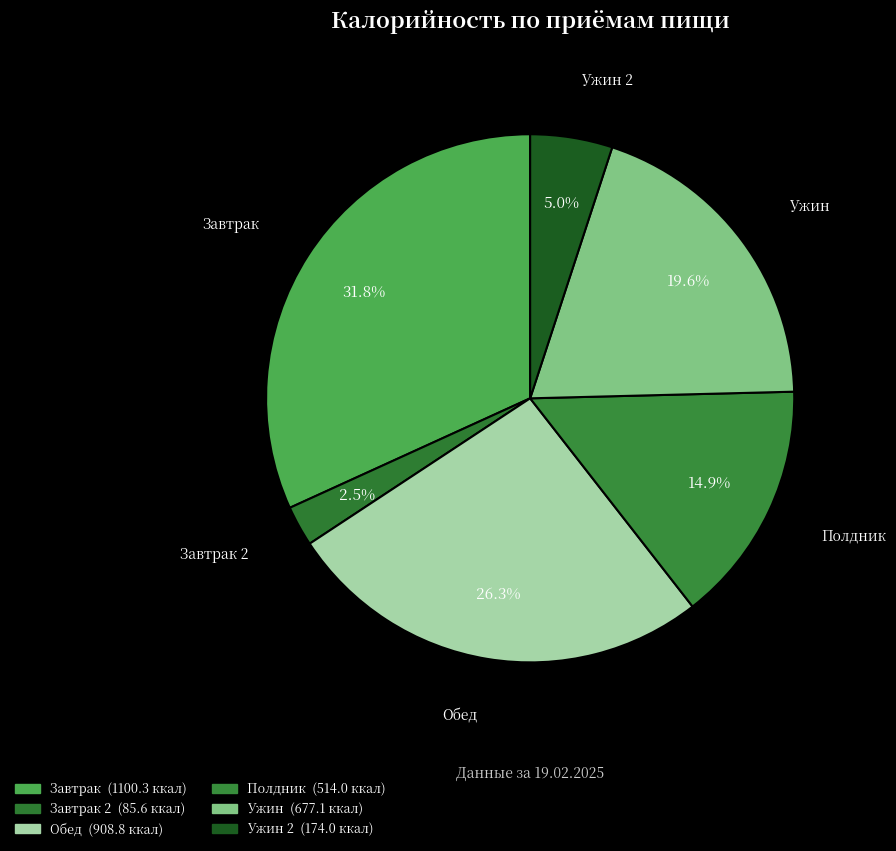

How many segments does this pie chart have?

6